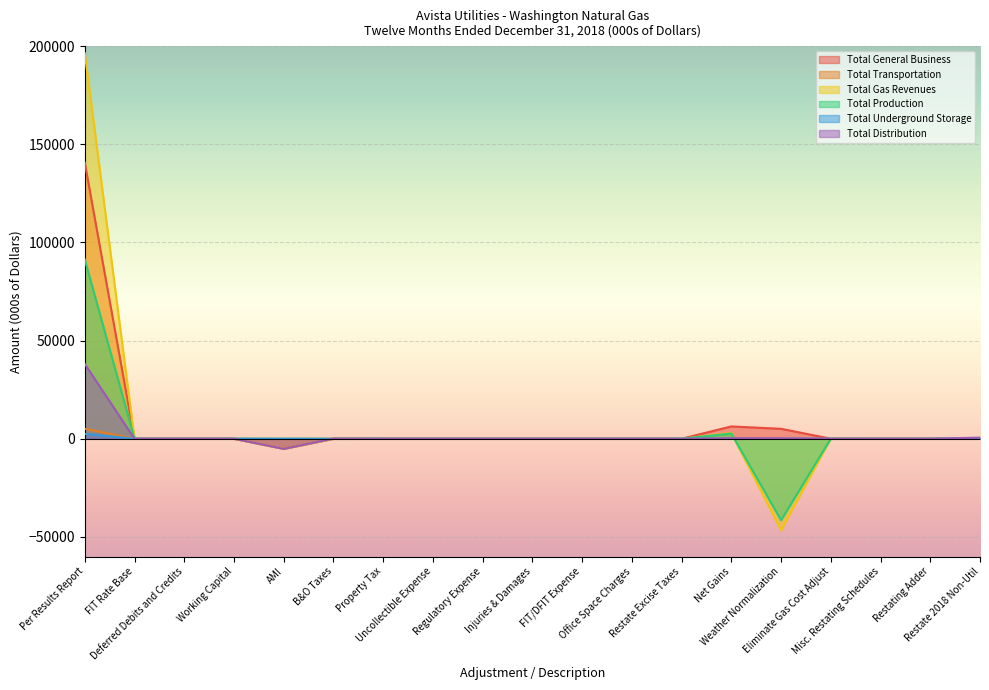

The value of Total Underground Storage at Regulatory Expense is 0. True or false?

True